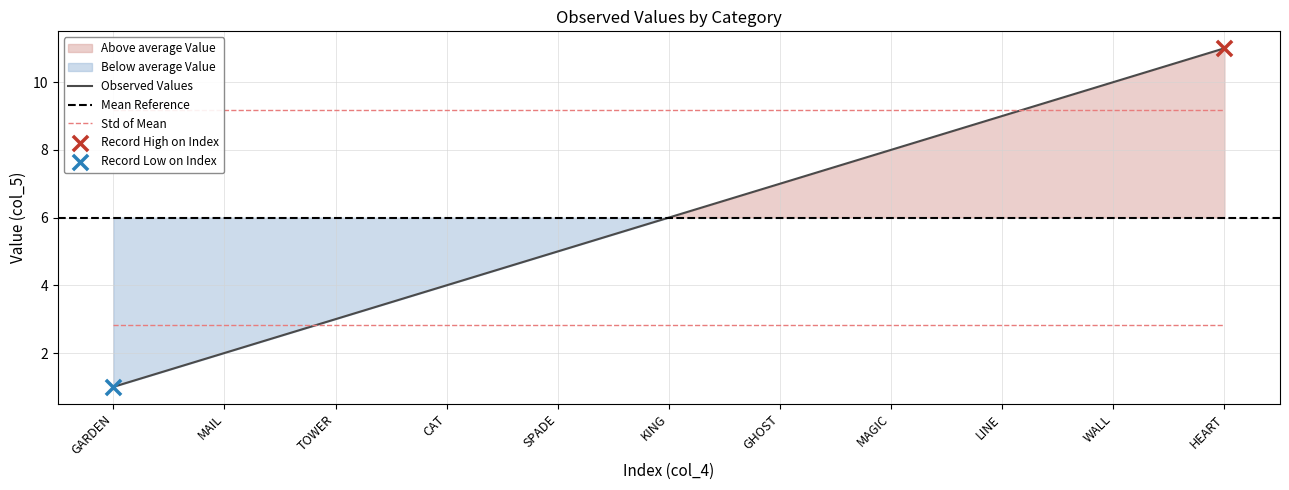

What is the ratio of the value at GHOST to the value at MAGIC?

0.9